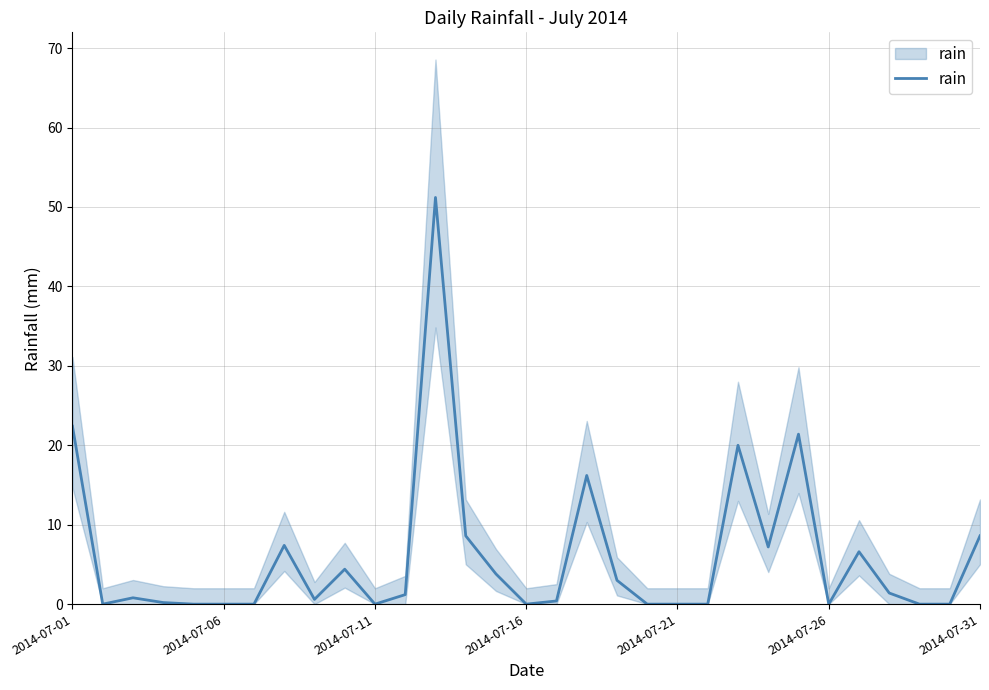

What is the maximum value shown in the chart?

51.2